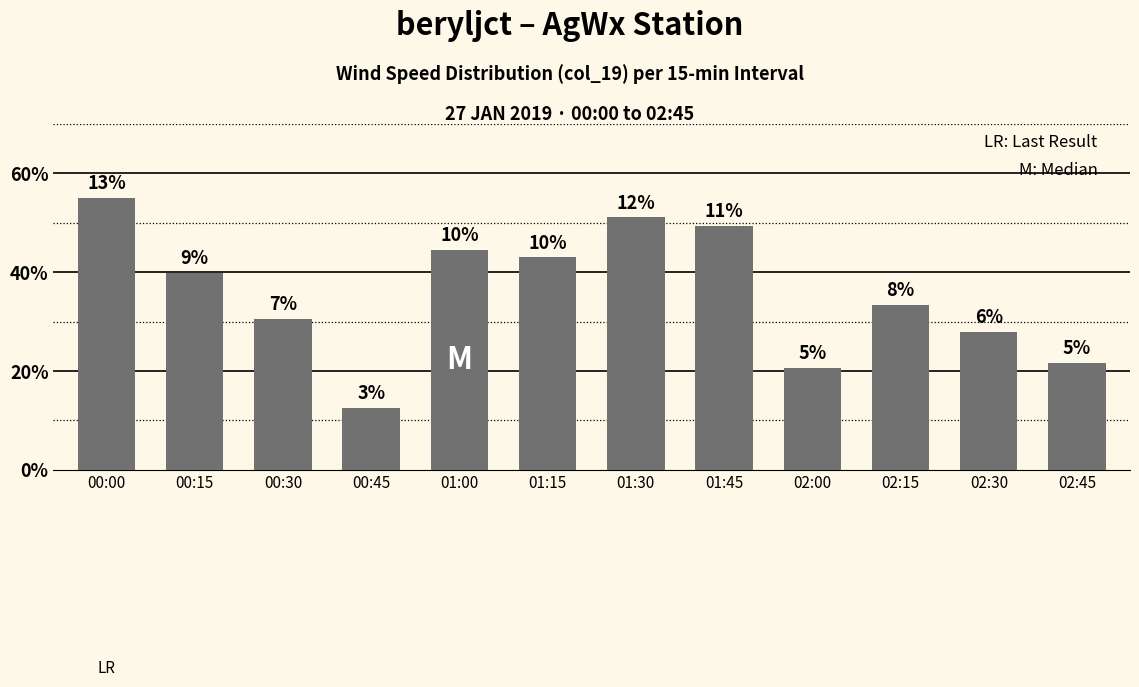

List the labels in order of value, smallest first.

00:45, 02:00, 02:45, 02:30, 00:30, 02:15, 00:15, 01:15, 01:00, 01:45, 01:30, 00:00